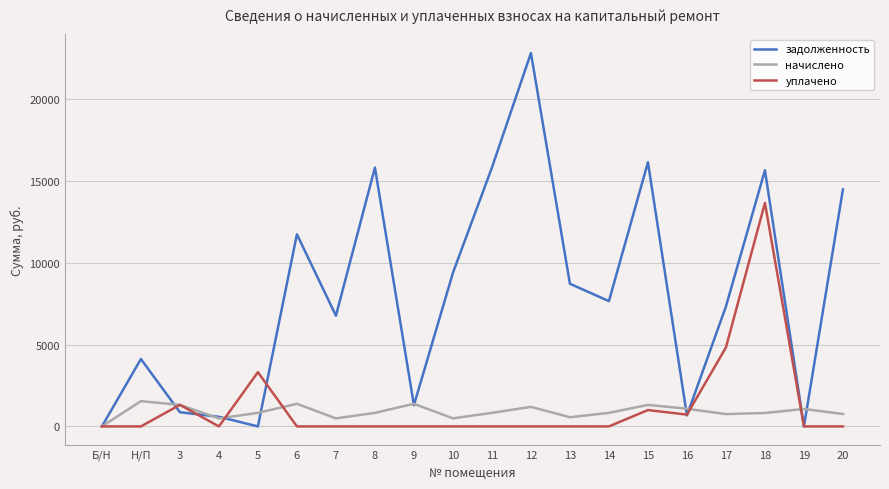

Which series has the largest range (max minus min)?

задолженность